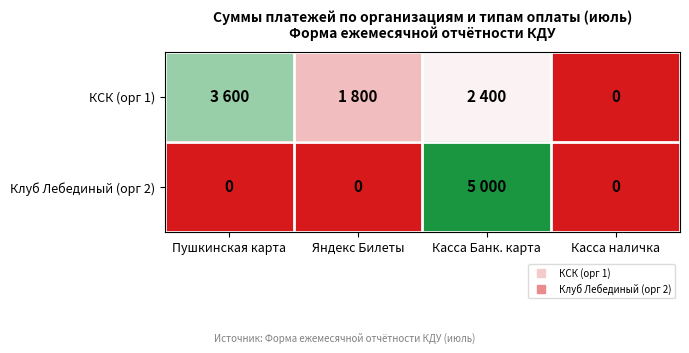

How many positive values does the КСК (орг 1) series have?

3